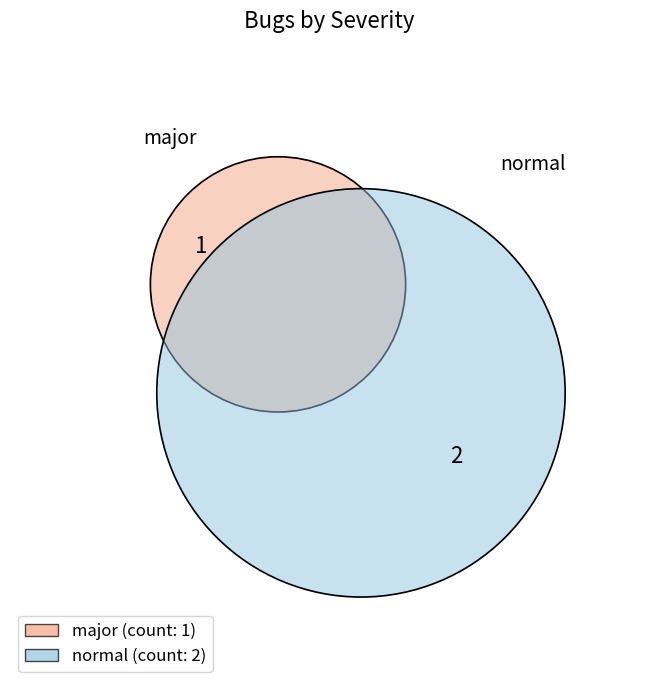

What is the total percentage of normal and major?

69.3%